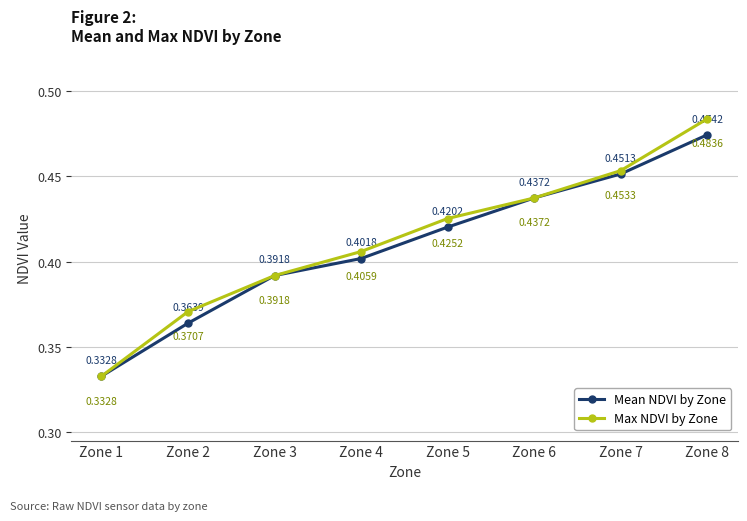

What is the sum of the Mean NDVI by Zone values at Zone 7 and Zone 2?

0.8